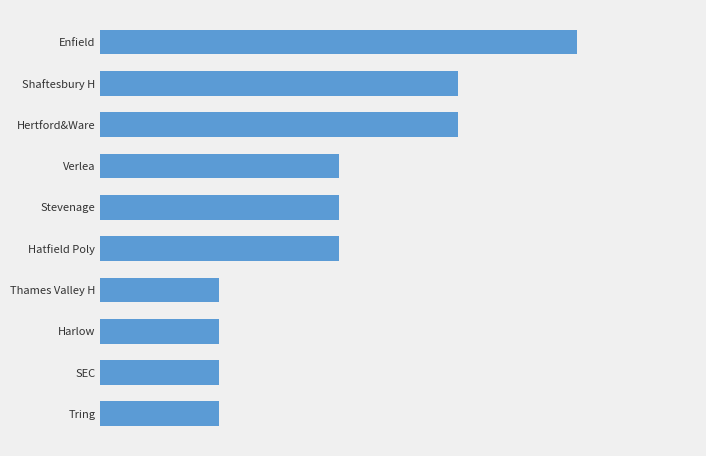

Does the chart contain any negative values?

No